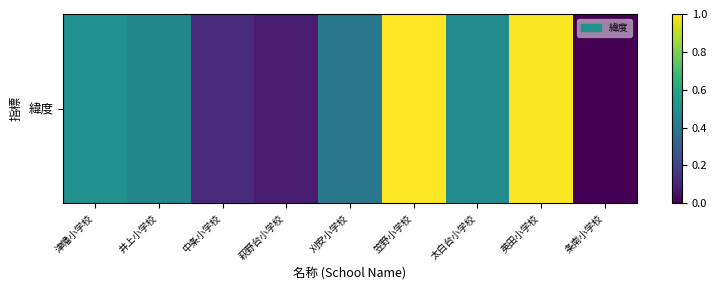

Is it true that the value at 英田小学校 is 1.0?

True